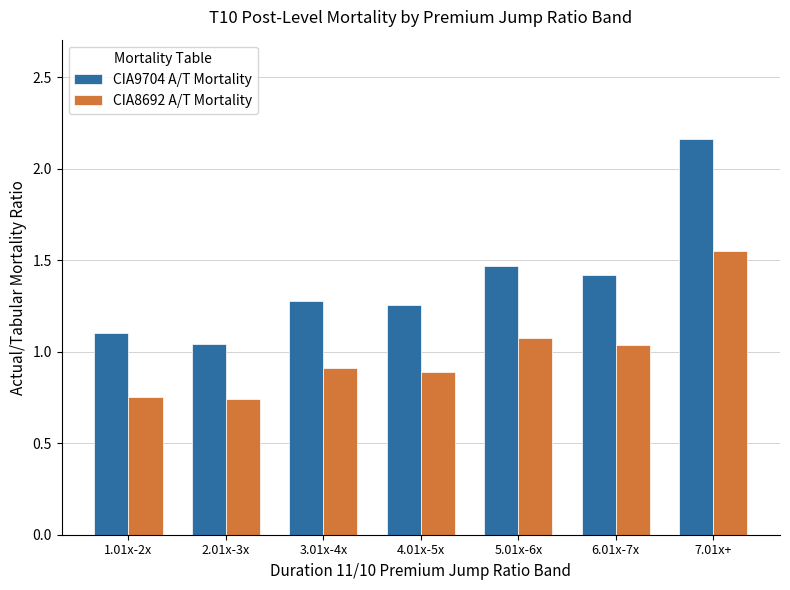

List the series in order of their peak value, highest first.

CIA9704 A/T Mortality, CIA8692 A/T Mortality